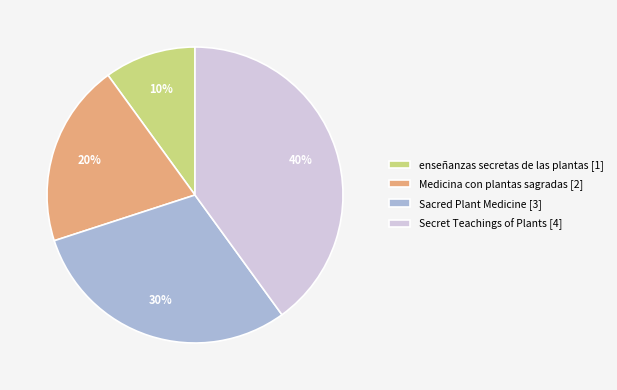

Which category has the biggest portion of the pie?

Secret Teachings of Plants [4]